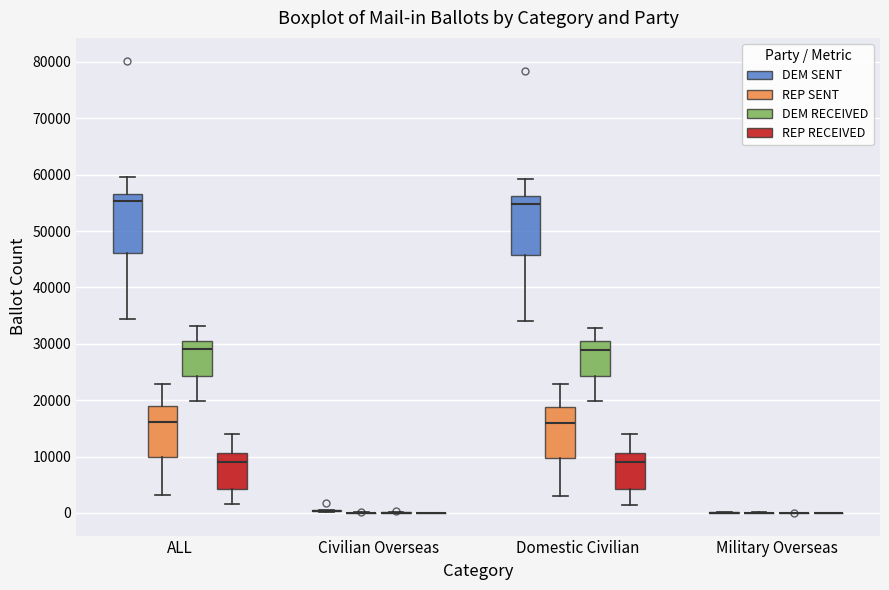

Reading left to right, read every box against the y-axis: the position of its median line, the range the box covers, and the ends of its whiskers. The values are not printed on the chart, so give them approximately, as read against the axis.

ALL (DEM SENT): median 55000, box 46000 to 57000, whiskers 34000 to 60000
ALL (REP SENT): median 16000, box 10000 to 19000, whiskers 3000 to 23000
ALL (DEM RECEIVED): median 29000, box 24000 to 31000, whiskers 20000 to 33000
ALL (REP RECEIVED): median 9000, box 4000 to 11000, whiskers 2000 to 14000
Civilian Overseas (DEM SENT): box collapsed to a line at 0, whiskers 0 to 1000
Civilian Overseas (REP SENT): box collapsed to a line at 0, whiskers 0 to 0
Civilian Overseas (DEM RECEIVED): box collapsed to a line at 0, whiskers 0 to 0
Civilian Overseas (REP RECEIVED): box collapsed to a line at 0, whiskers 0 to 0
Domestic Civilian (DEM SENT): median 55000, box 46000 to 56000, whiskers 34000 to 59000
Domestic Civilian (REP SENT): median 16000, box 10000 to 19000, whiskers 3000 to 23000
Domestic Civilian (DEM RECEIVED): median 29000, box 24000 to 30000, whiskers 20000 to 33000
Domestic Civilian (REP RECEIVED): median 9000, box 4000 to 11000, whiskers 2000 to 14000
Military Overseas (DEM SENT): box collapsed to a line at 0, whiskers 0 to 0
Military Overseas (REP SENT): box collapsed to a line at 0, whiskers 0 to 0
Military Overseas (DEM RECEIVED): box collapsed to a line at 0, whiskers 0 to 0
Military Overseas (REP RECEIVED): box collapsed to a line at 0, whiskers 0 to 0